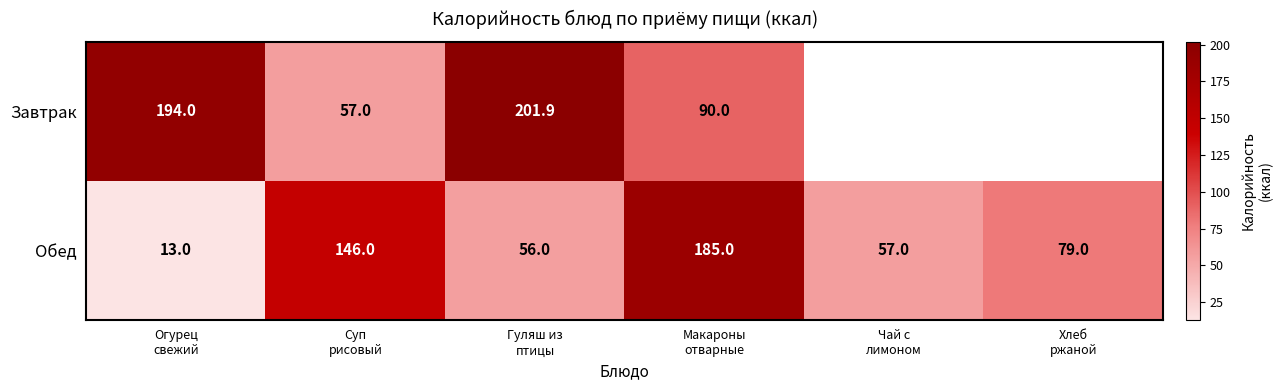

What is the difference between the highest and lowest values at Гуляш из
птицы?

145.9